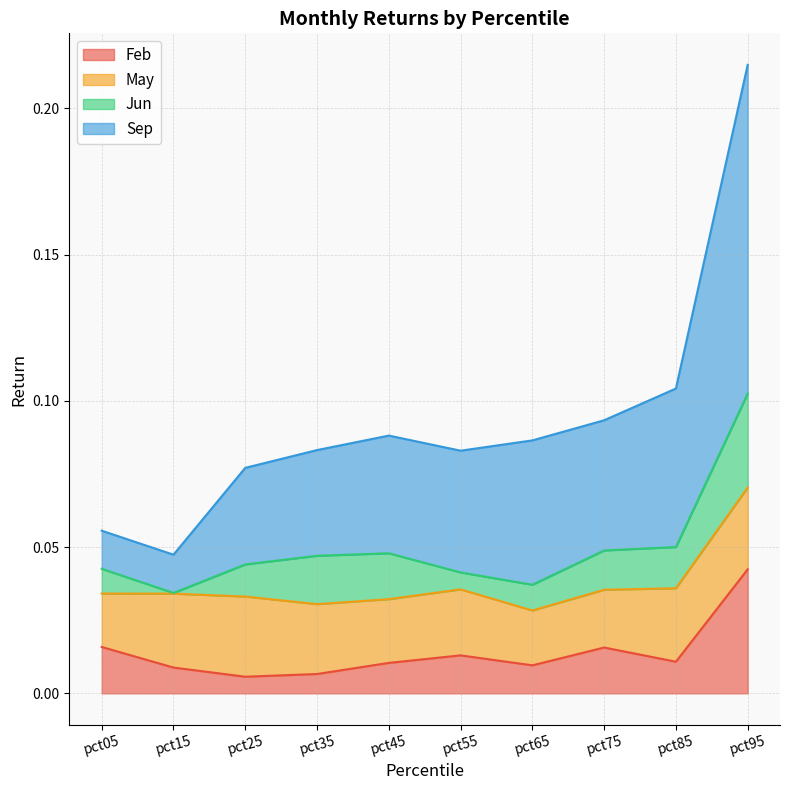

Which category has the highest value in the Feb series?

pct95